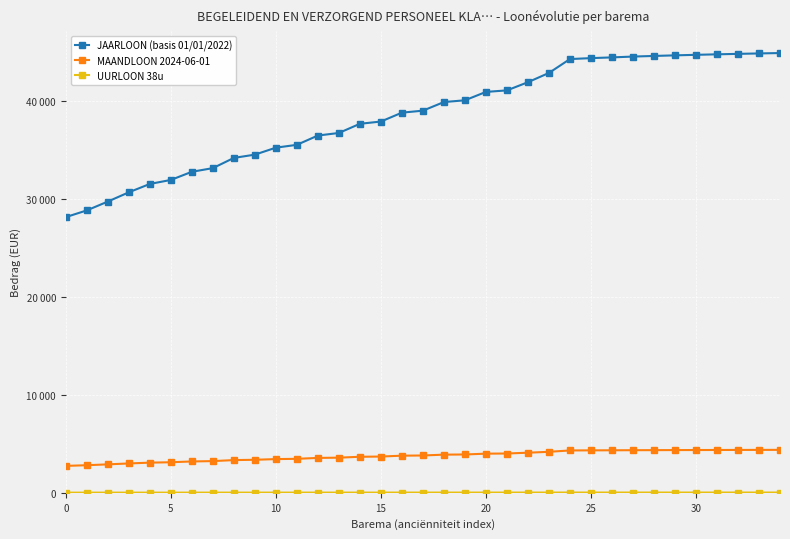

What is the sum of all MAANDLOON 2024-06-01 values?

131987.6